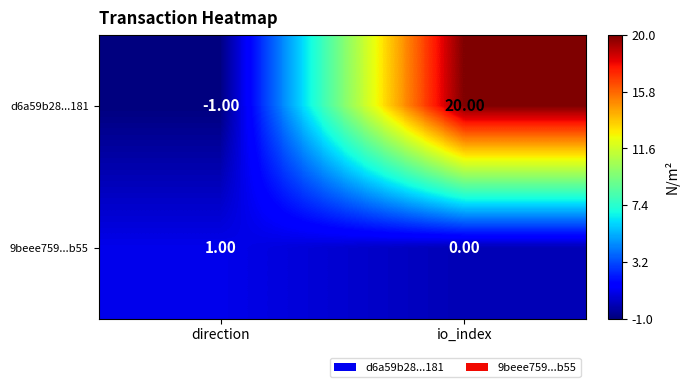

Which category has the highest value in the d6a59b28...181 series?

io_index